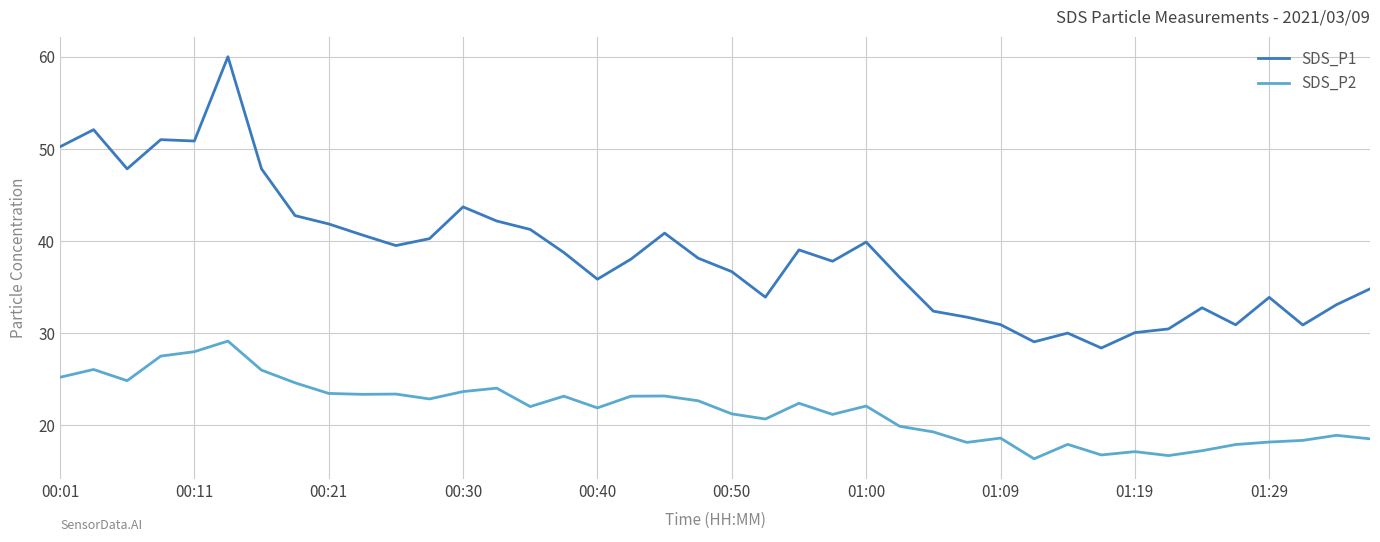

Rank the series by their average value, from highest to lowest.

SDS_P1, SDS_P2